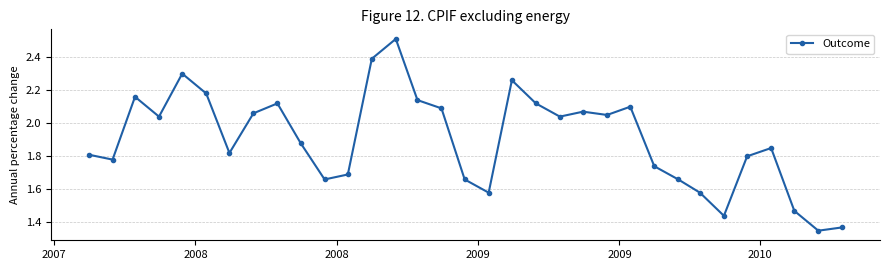

What is the maximum value shown in the chart?

2.5